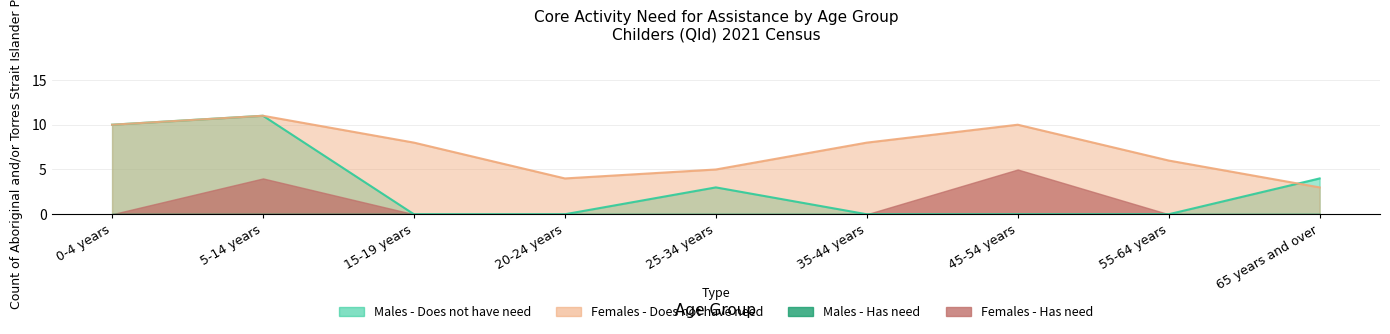

What is the greatest value displayed?

11